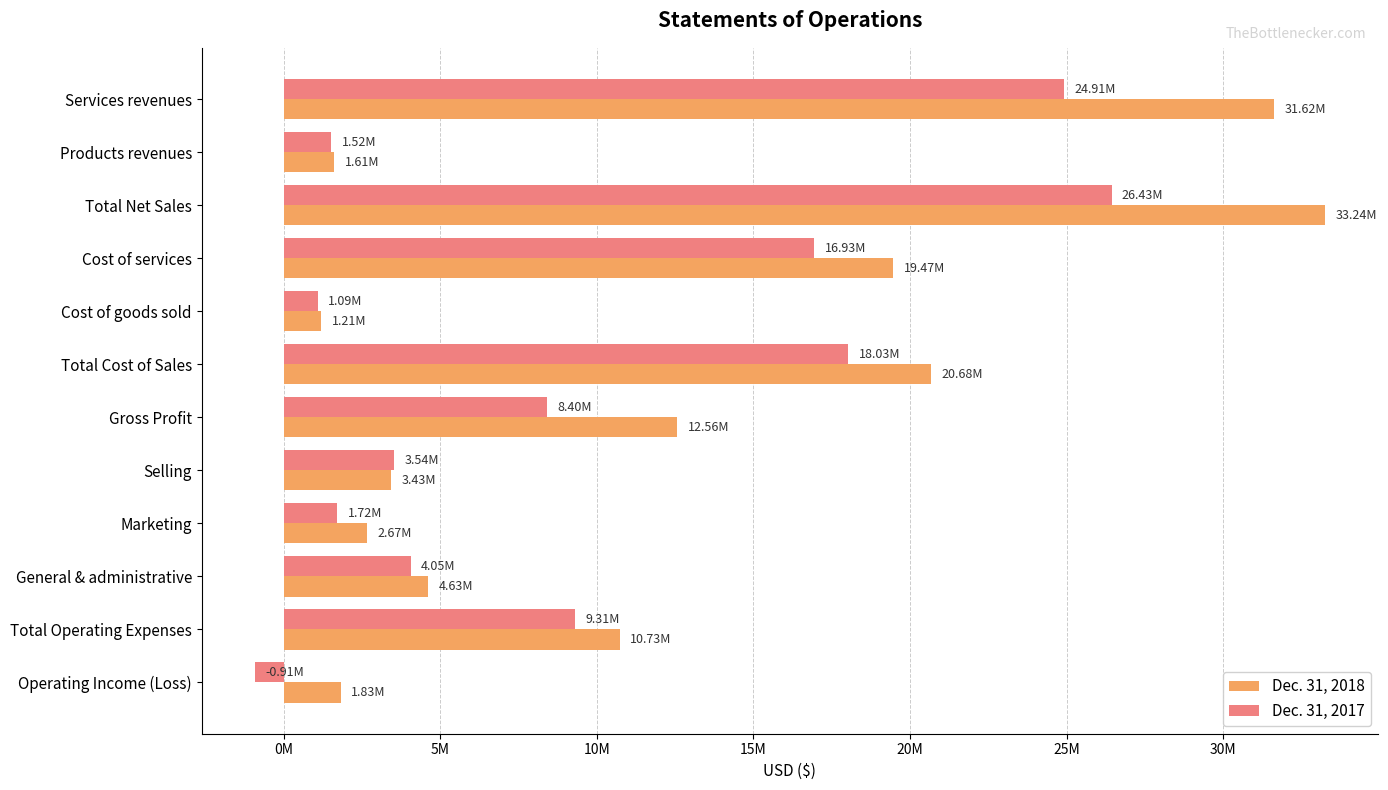

Which series has the largest total across all categories?

Dec. 31, 2018